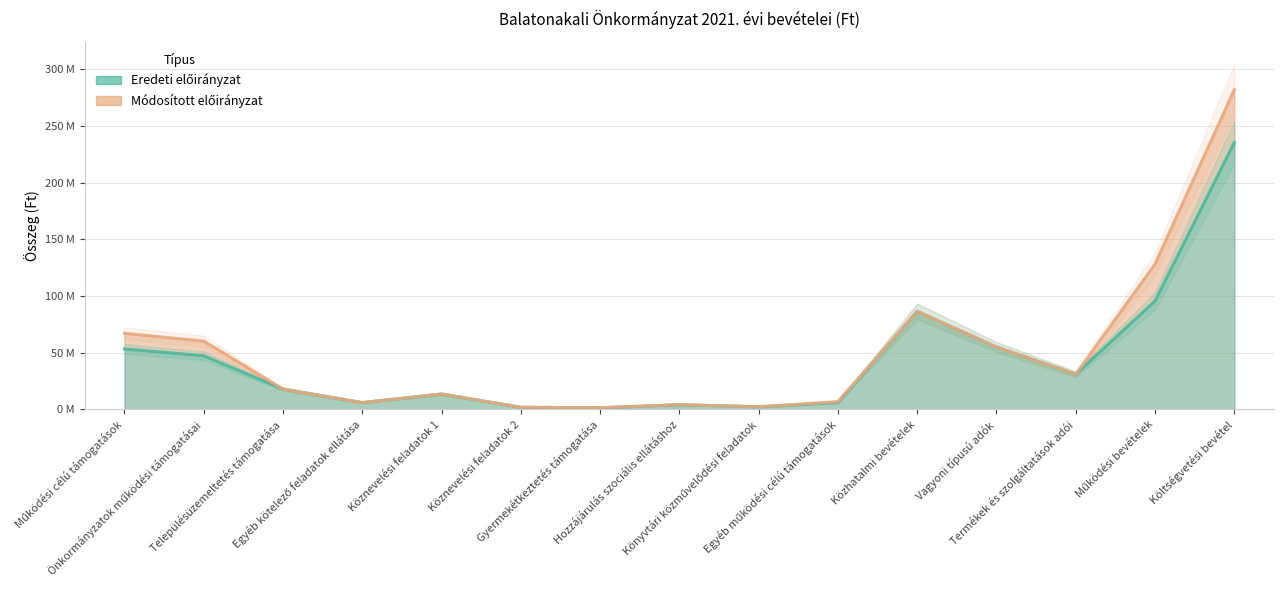

Which series changed the most between Könyvtári közművelődési feladatok and Termékek és szolgáltatások adói?

Eredeti előirányzat